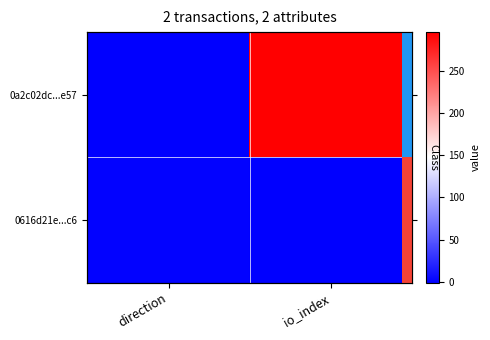

List the series in order of their peak value, lowest first.

0616d21e...c6, 0a2c02dc...e57